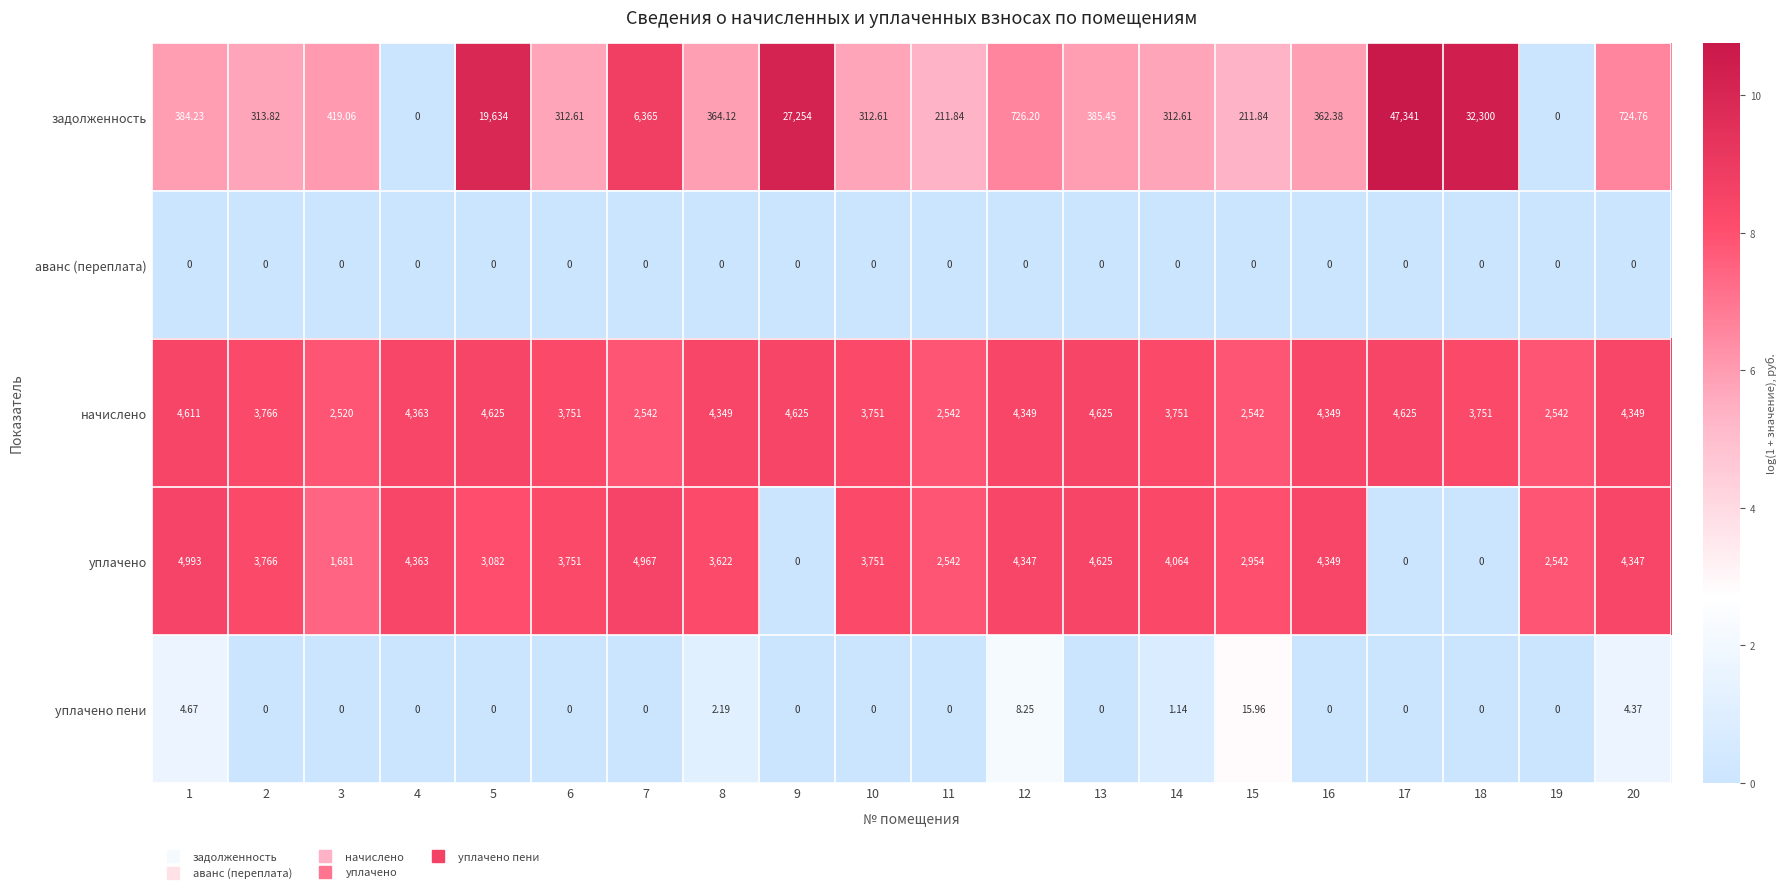

Which series has the widest spread of values?

задолженность